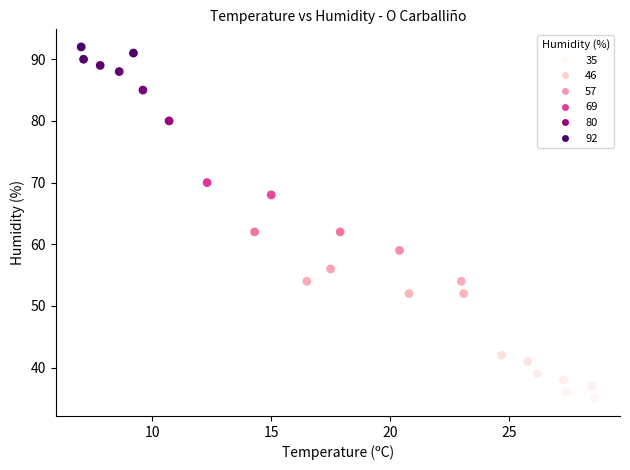

What is the range of Y values (max minus min)?

57